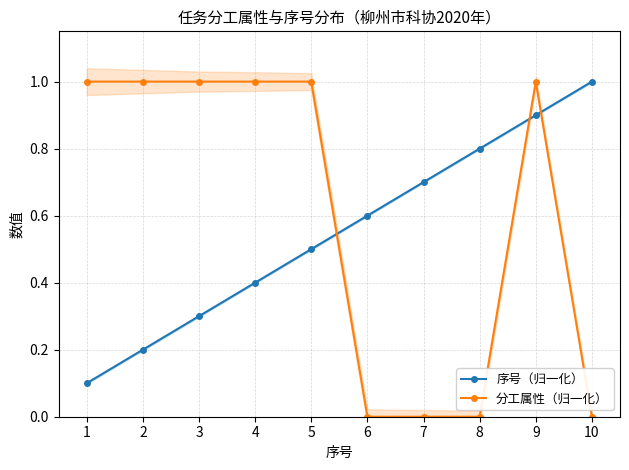

Which series changed the most between 2 and 7?

分工属性（归一化）